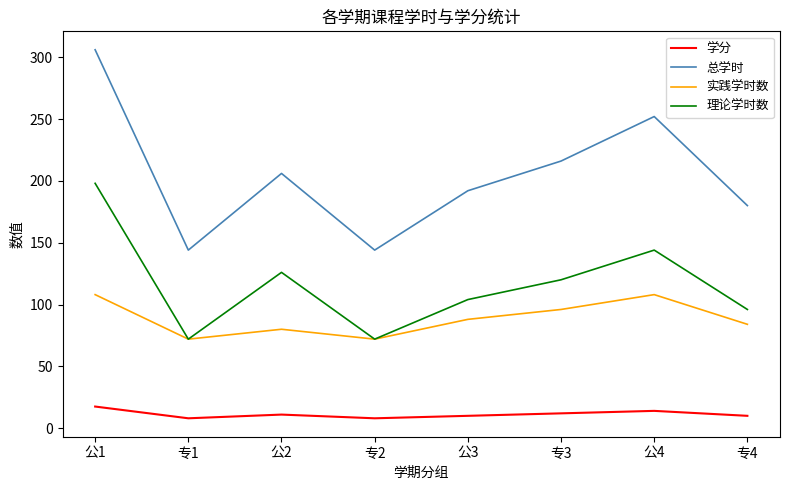

The value of 理论学时数 at 公4 is 144.0. True or false?

True